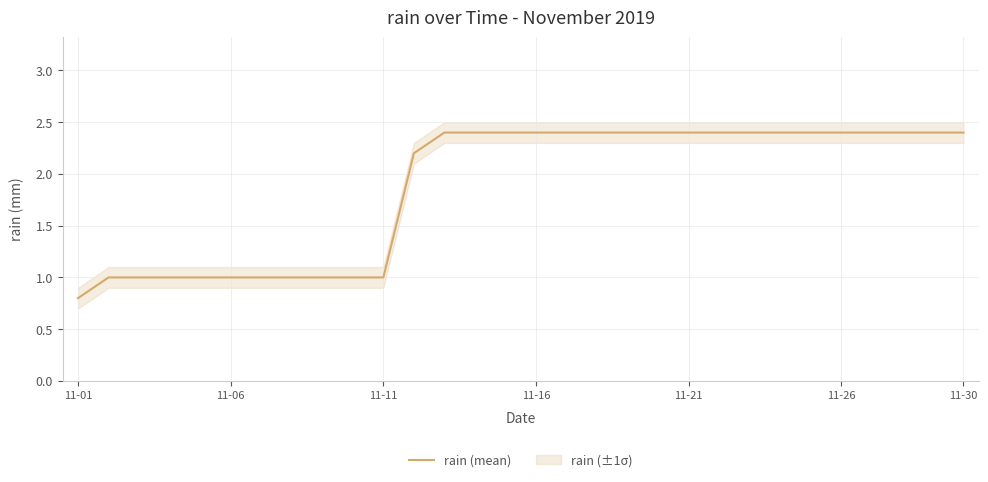

What is the average value?

1.9